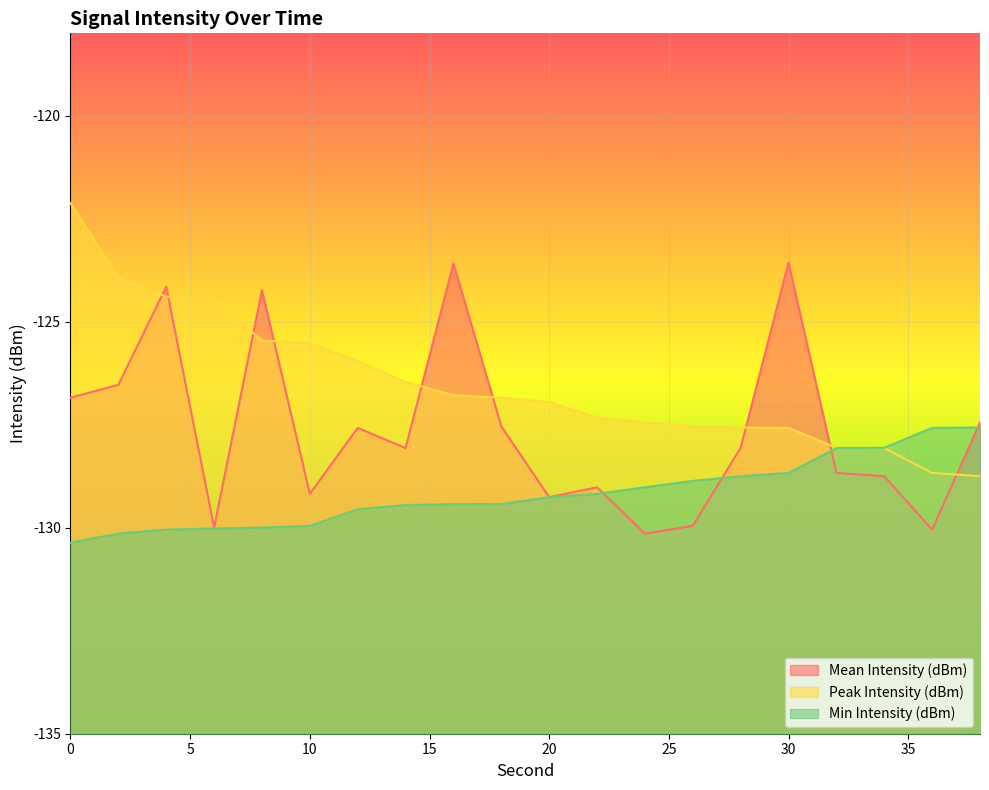

Which series has the largest range (max minus min)?

Peak Intensity (dBm)